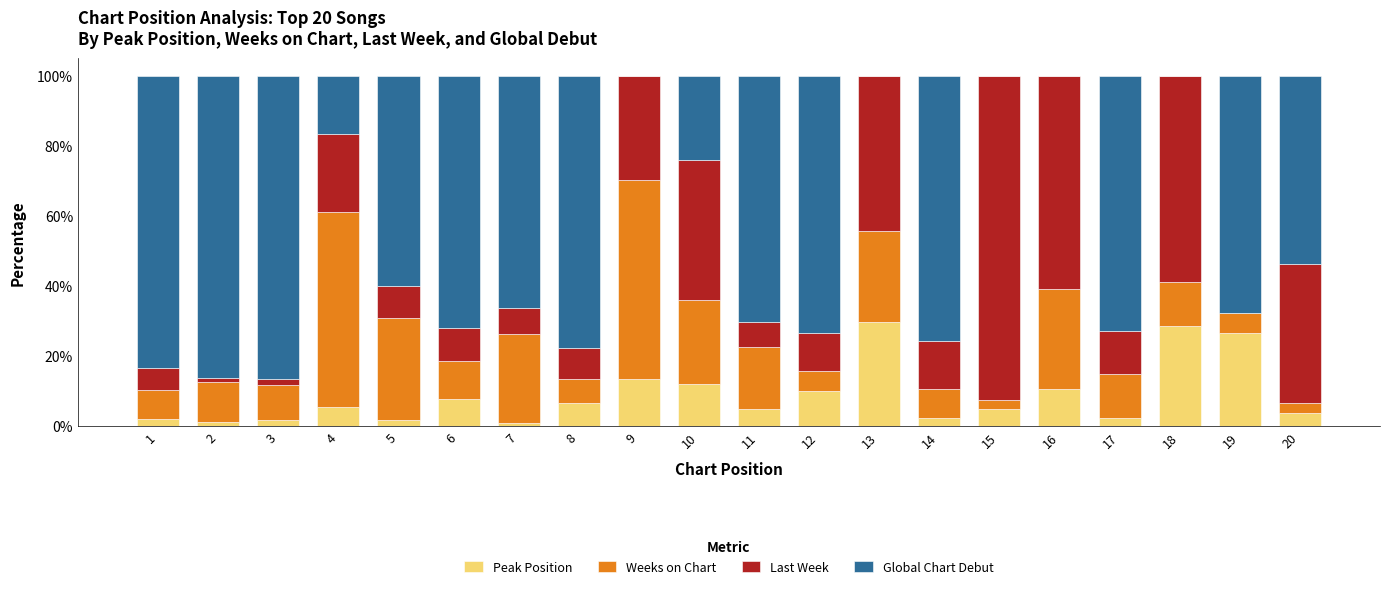

What is the highest value of the Peak Position series?

29.6